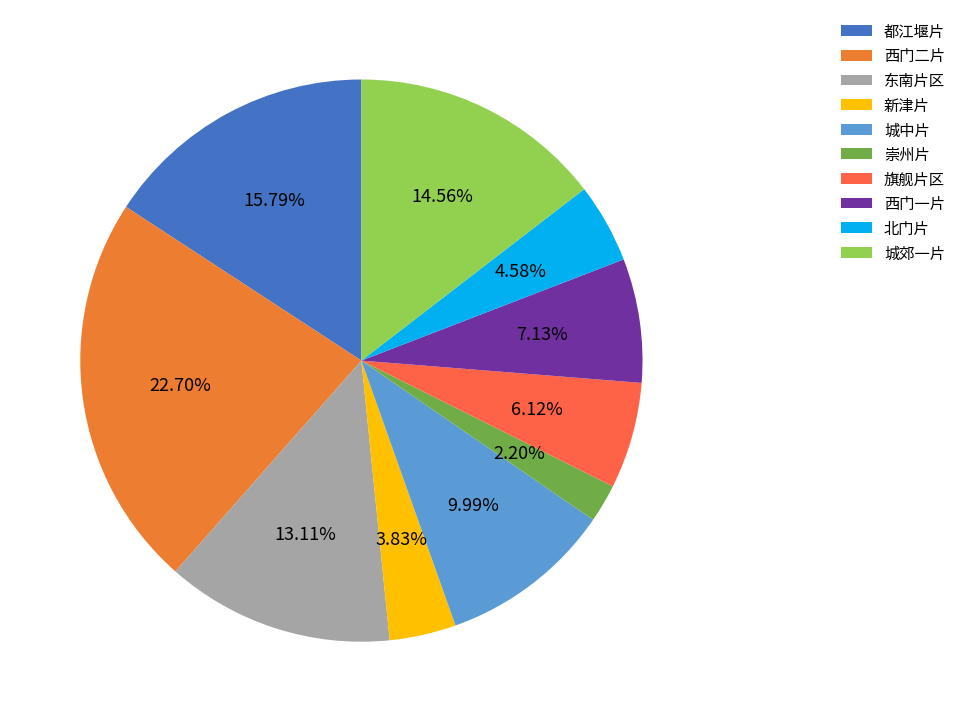

How much of the chart is everything except 东南片区?

86.9%